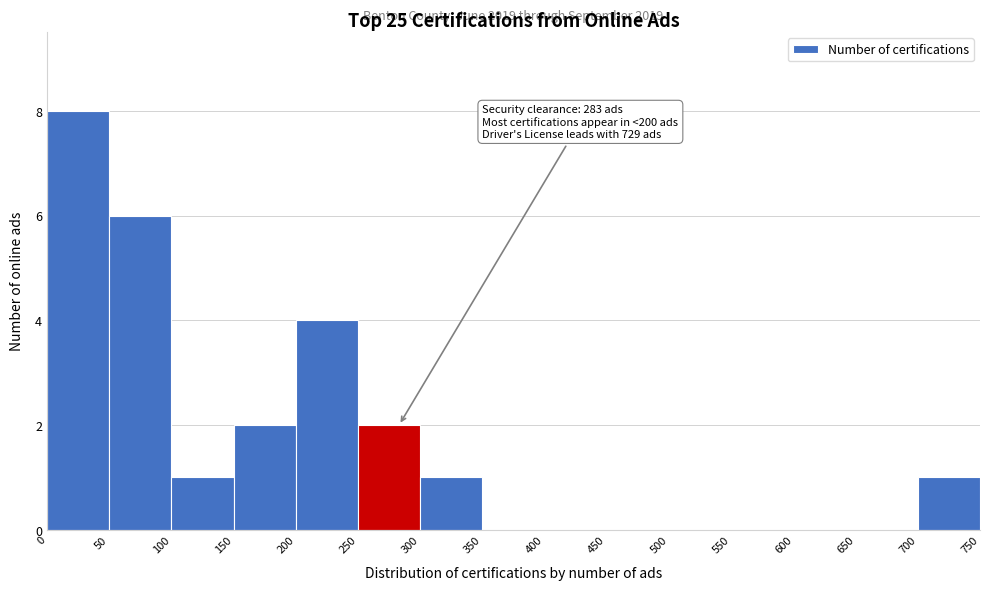

Over which range of the x-axis is the bar tallest?

0 to 50